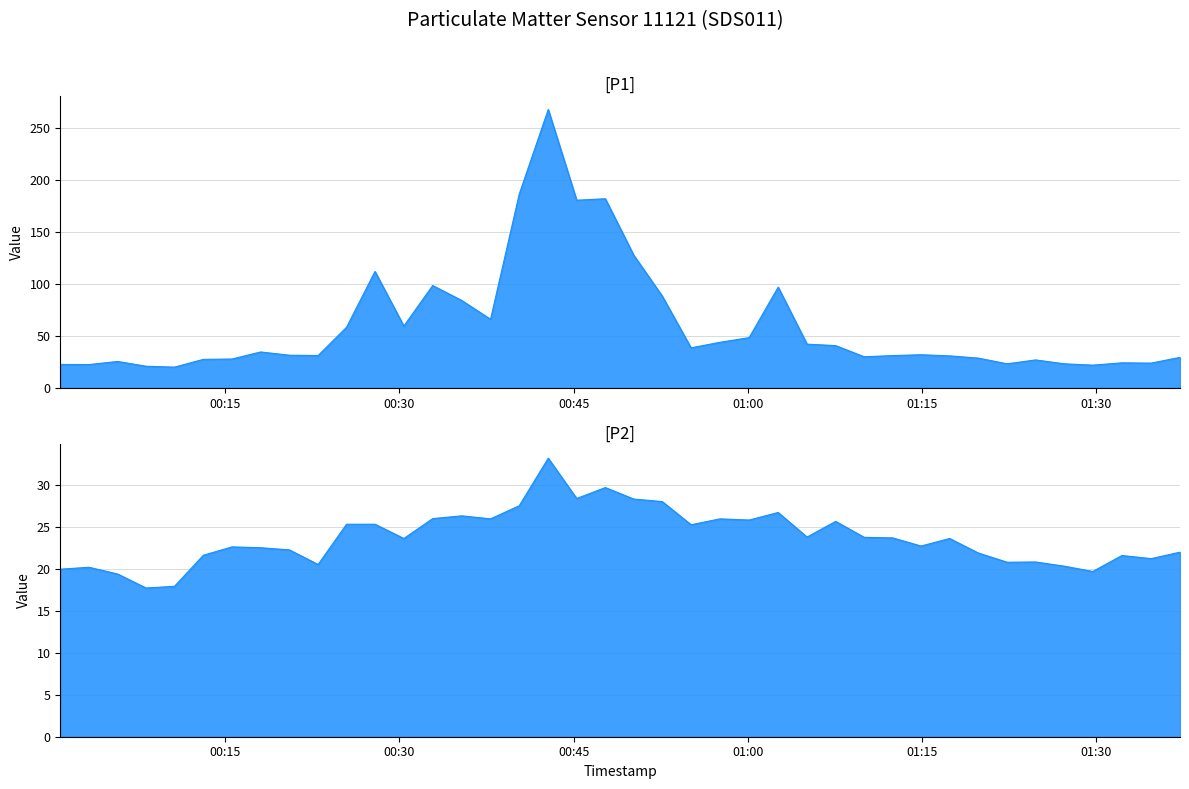

Does the chart display data point markers on the line(s)?

No